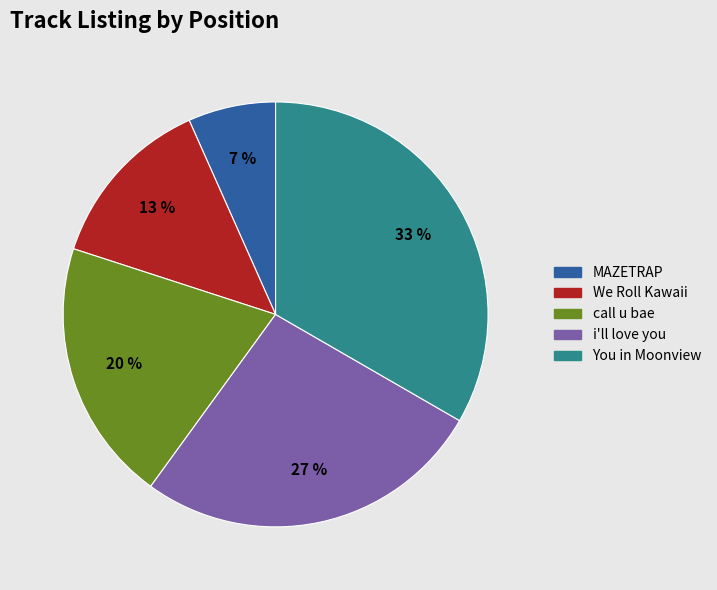

To the nearest percent, what portion does We Roll Kawaii represent?

13%